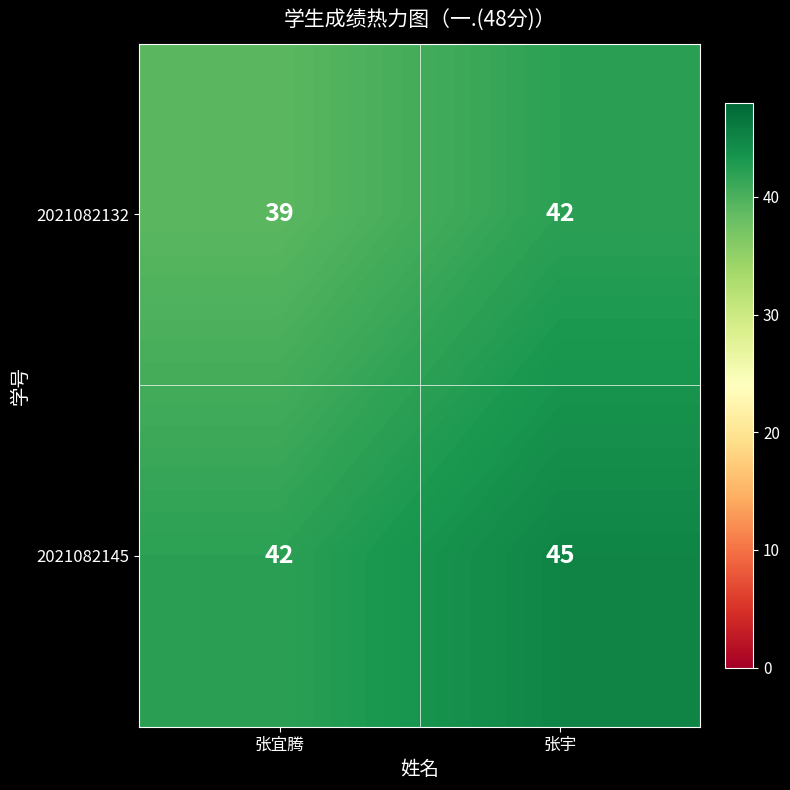

What is the smallest value displayed?

39